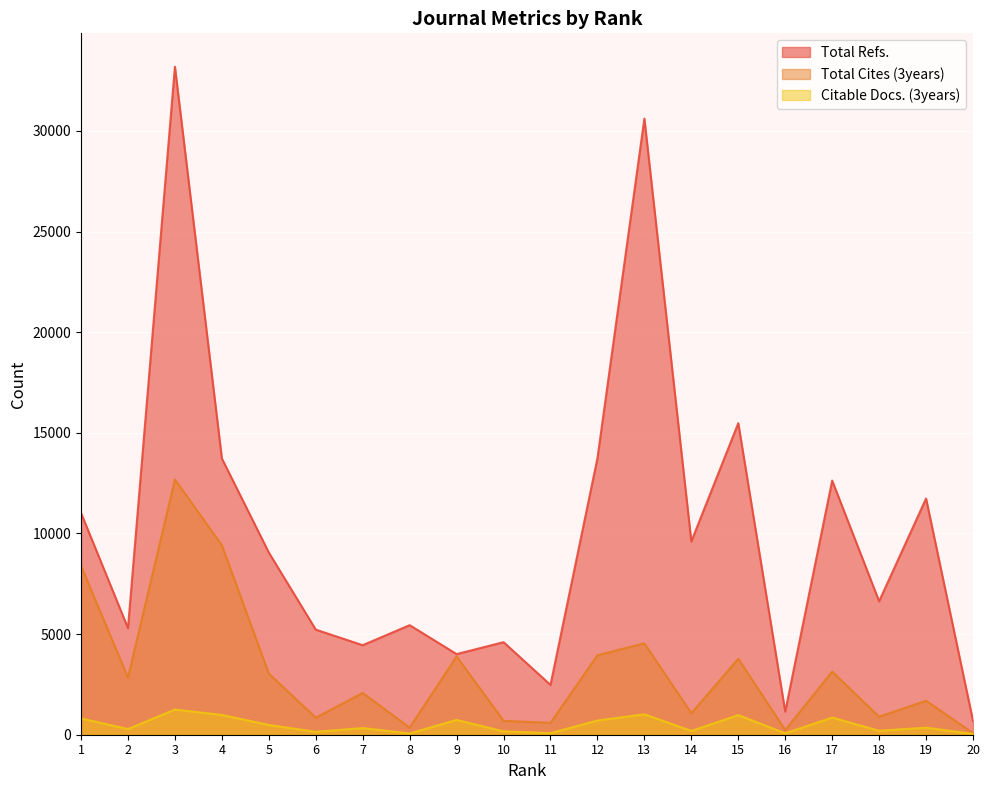

Count the number of categories in the chart.

20